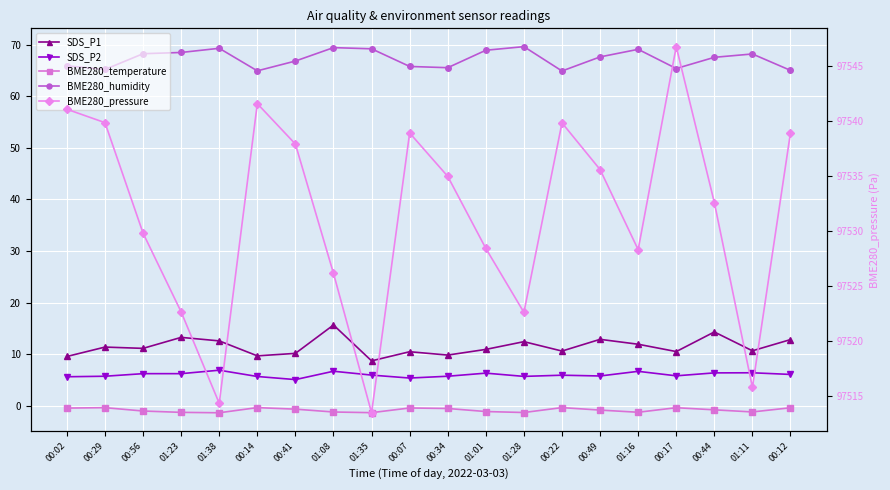

What is the spread (max minus min) of values at 00:07?

97539.3